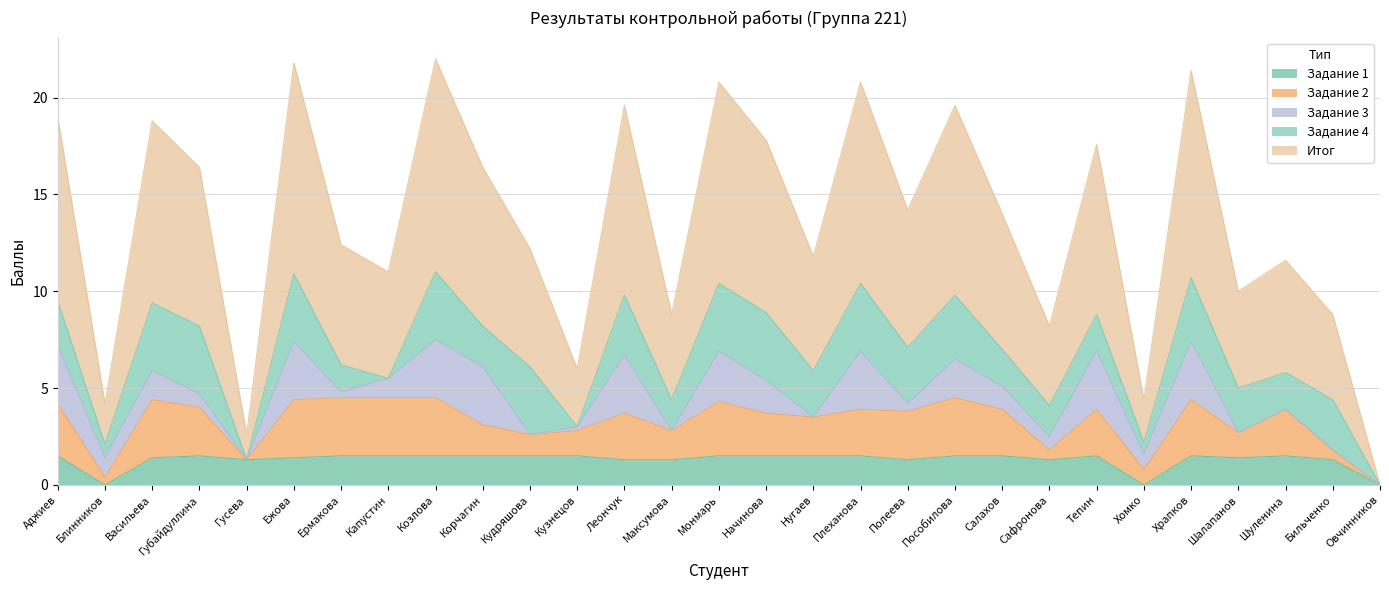

The Задание 4 series shows 3.5 at Плеханова. True or false?

True